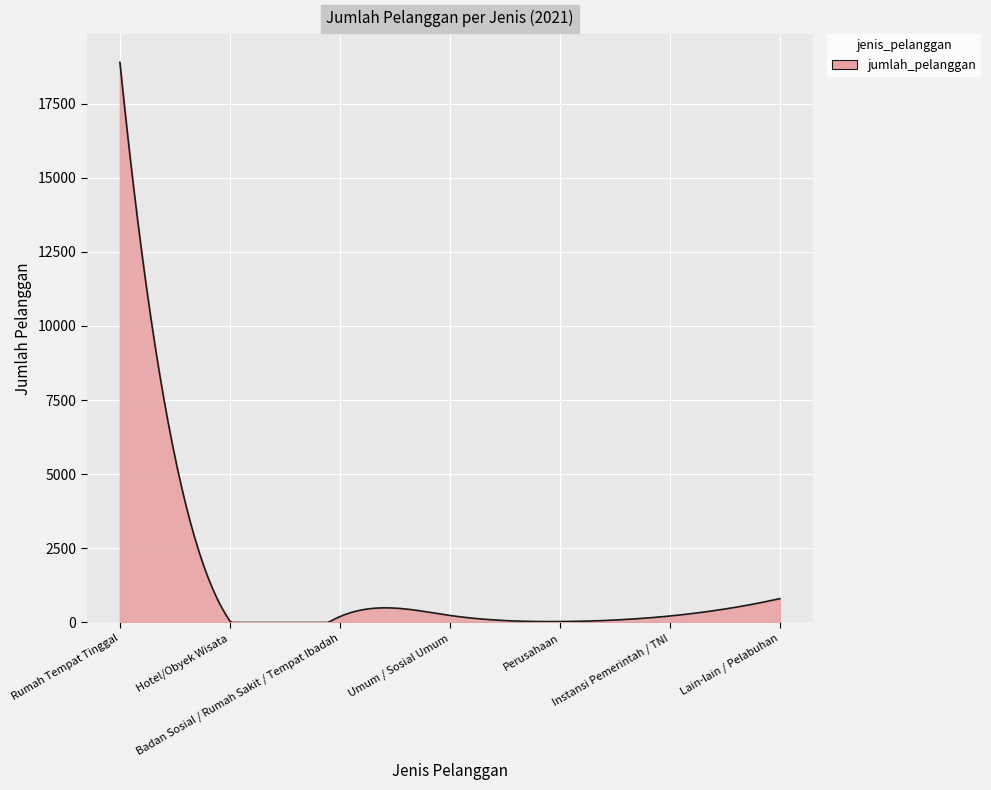

What is the maximum value shown in the chart?

18889.0